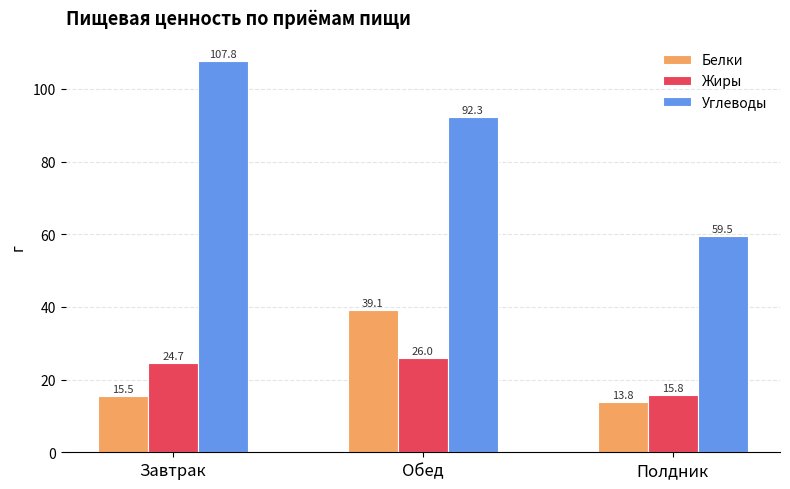

Is it true that Жиры equals 11.7 at Обед?

False